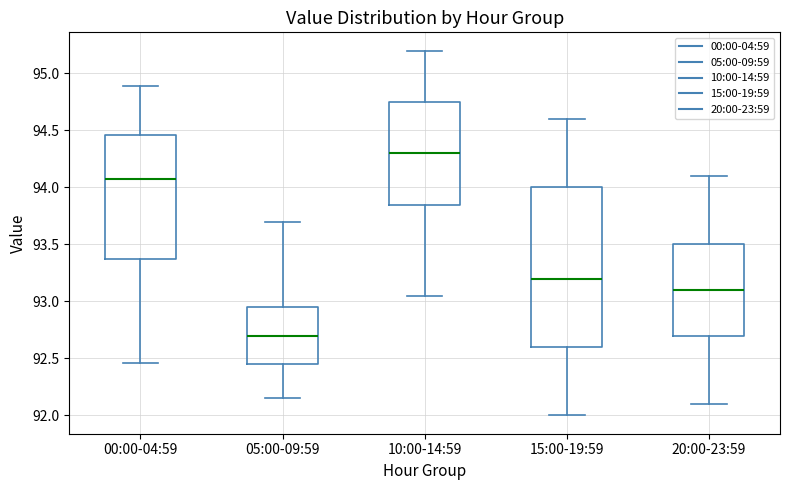

Which box is the tallest, from its lower edge to its upper edge?

15:00-19:59